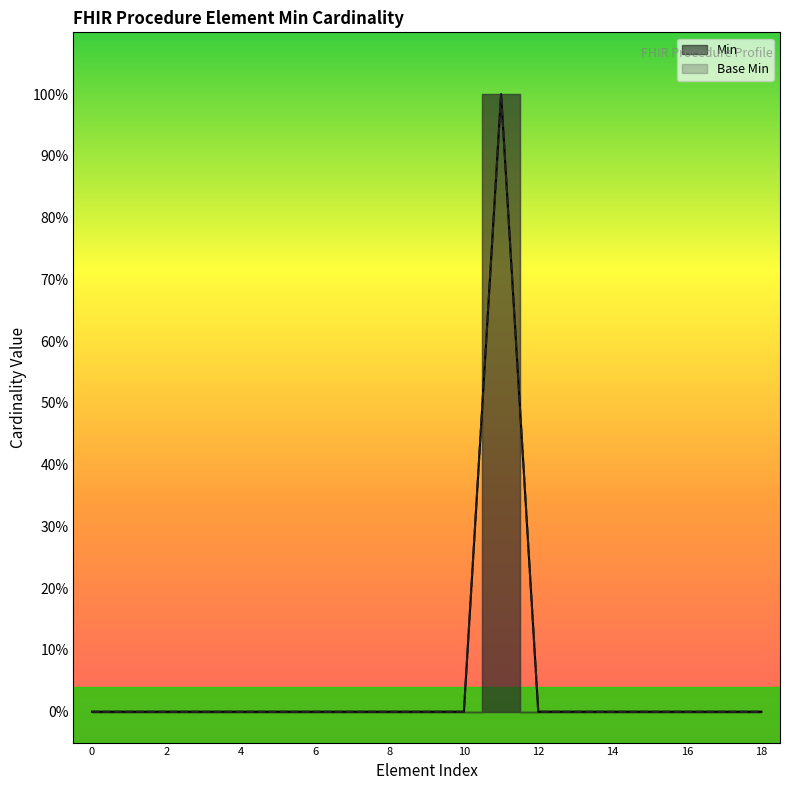

What are all the series names shown in the legend?

Min, Base Min